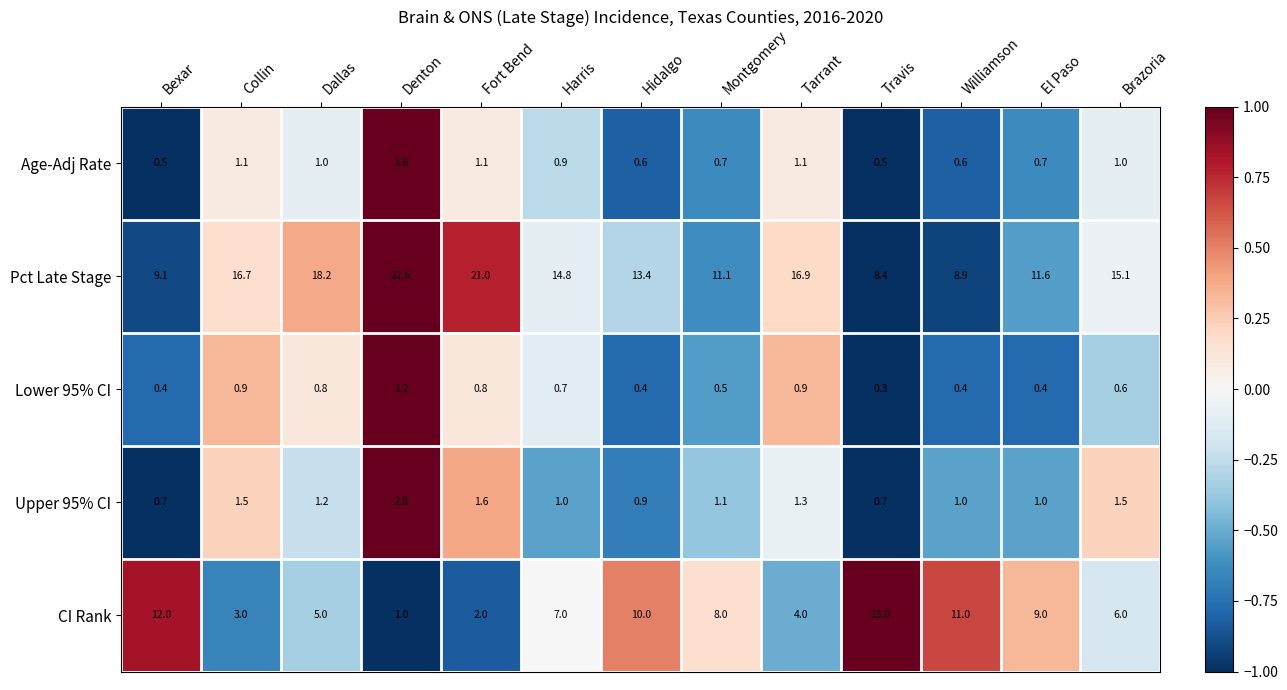

What is the total value across all series at Williamson?

21.9